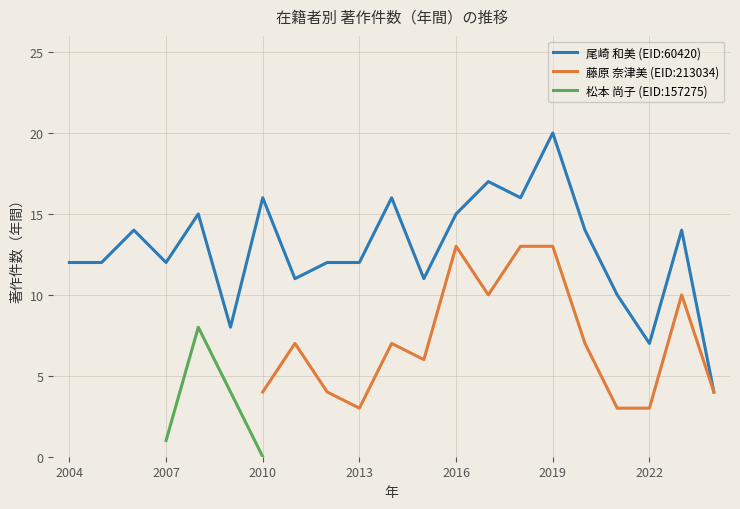

True or false: 藤原 奈津美 (EID:213034) and 松本 尚子 (EID:157275) intersect in this chart.

False